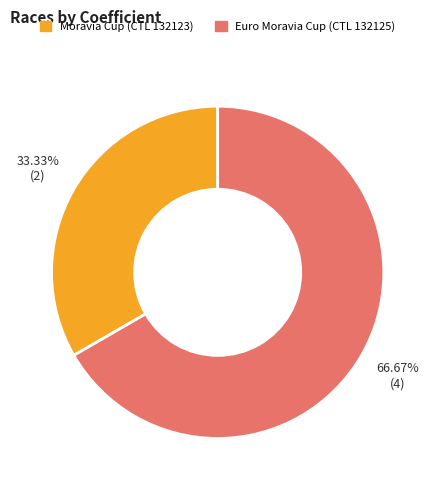

Which category has the smallest portion of the pie?

Moravia Cup (CTL 132123)